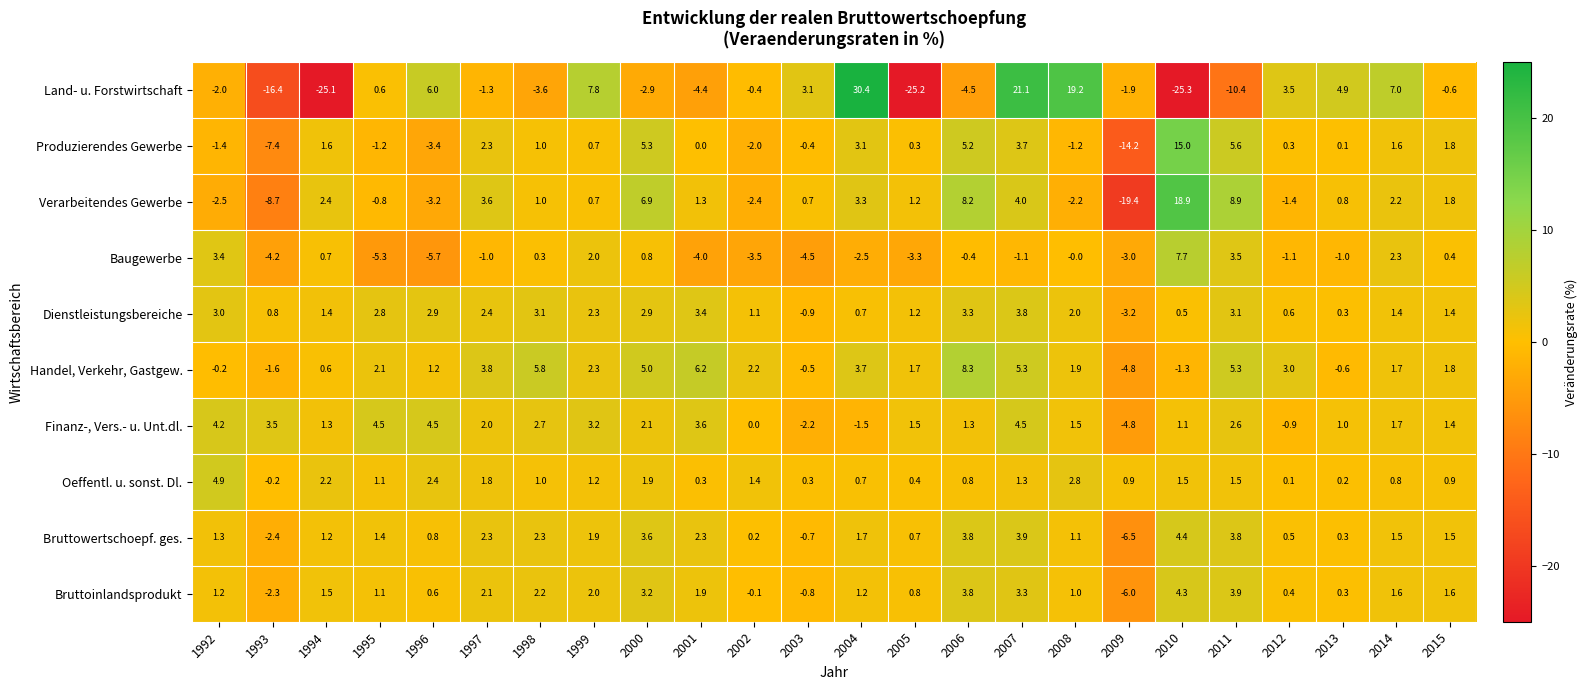

Which series has the largest total across all categories?

Handel, Verkehr, Gastgew.